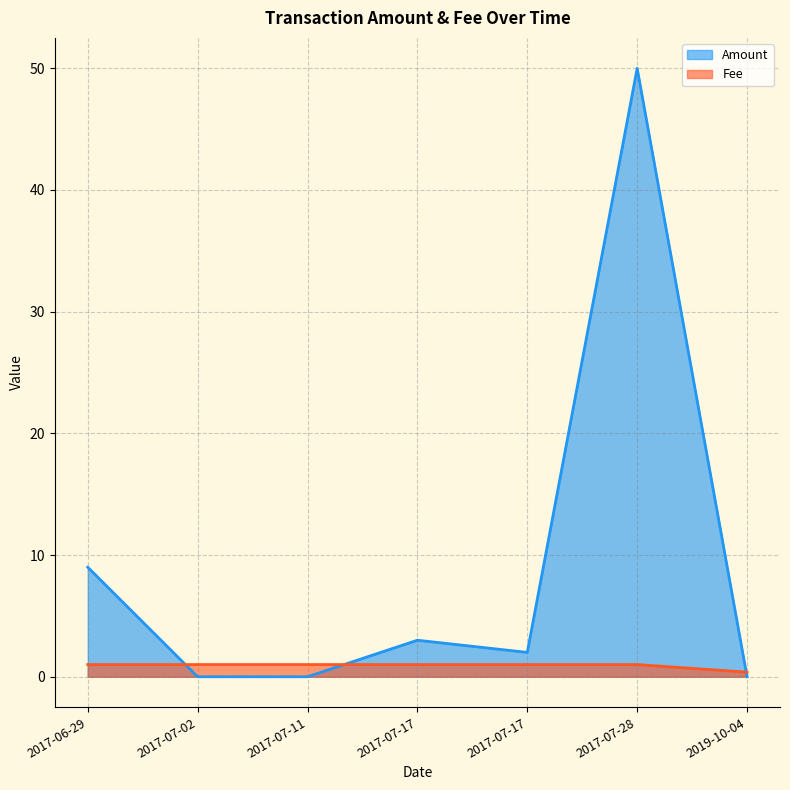

Reading left to right, extract all data points from this chart.

Amount: 2019-10-04=0.0	2017-07-28=50.0	2017-07-17=2.0	2017-07-17=3.0	2017-07-11=0.0	2017-07-02=0.0	2017-06-29=9.0
Fee: 2019-10-04=0.4	2017-07-28=1.0	2017-07-17=1.0	2017-07-17=1.0	2017-07-11=1.0	2017-07-02=1.0	2017-06-29=1.0